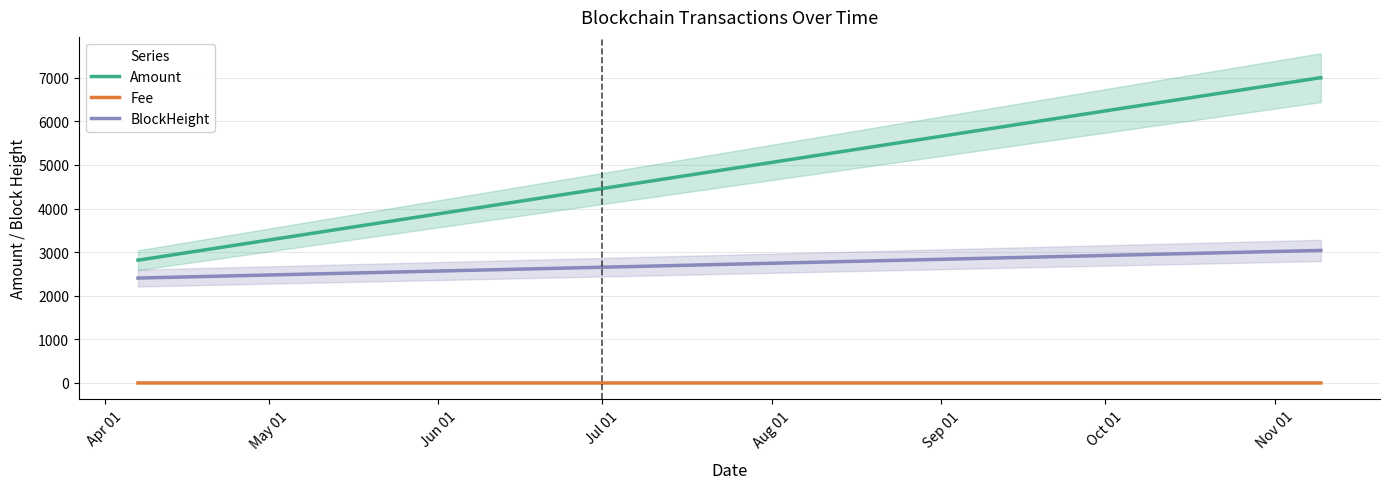

How many data points in Amount are above 6999?

2